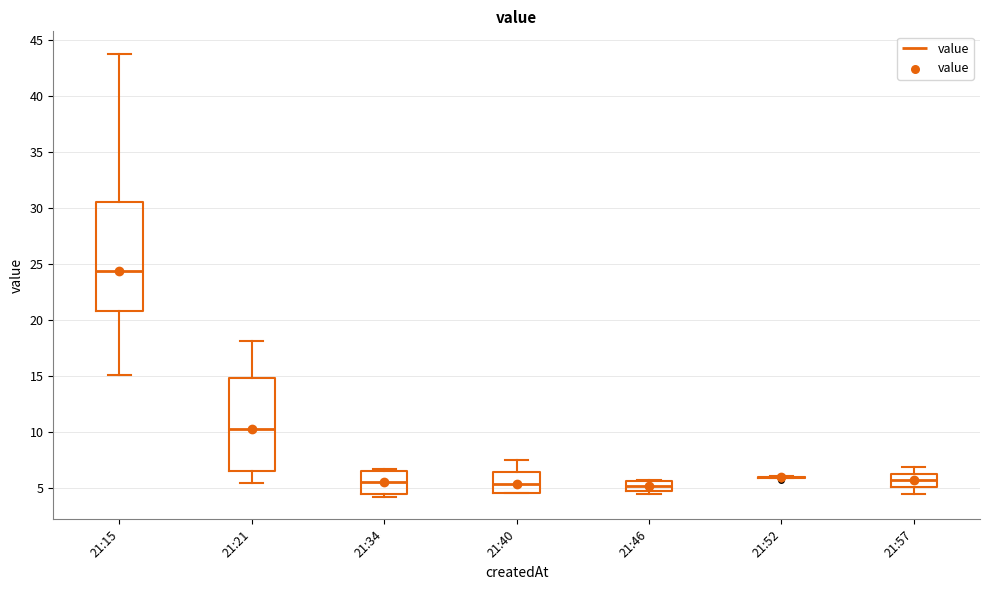

Reading left to right, read every box against the y-axis: the position of its median line, the range the box covers, and the ends of its whiskers. The values are not printed on the chart, so give them approximately, as read against the axis.

21:15: median 24.5, box 21.0 to 30.5, whiskers 15.0 to 44.0
21:21: median 10.5, box 6.5 to 15.0, whiskers 5.5 to 18.0
21:34: median 5.5, box 4.5 to 6.5, whiskers 4.0 to 6.5 (just above the box's upper edge)
21:40: median 5.5, box 4.5 to 6.5, whiskers 4.5 to 7.5
21:46: median 5.0, box 4.5 to 5.5, whiskers 4.5 (just below the box's lower edge) to 5.5
21:52: box collapsed to a line at 6.0, whiskers 6.0 to 6.0
21:57: median 5.5, box 5.0 to 6.5, whiskers 4.5 to 7.0